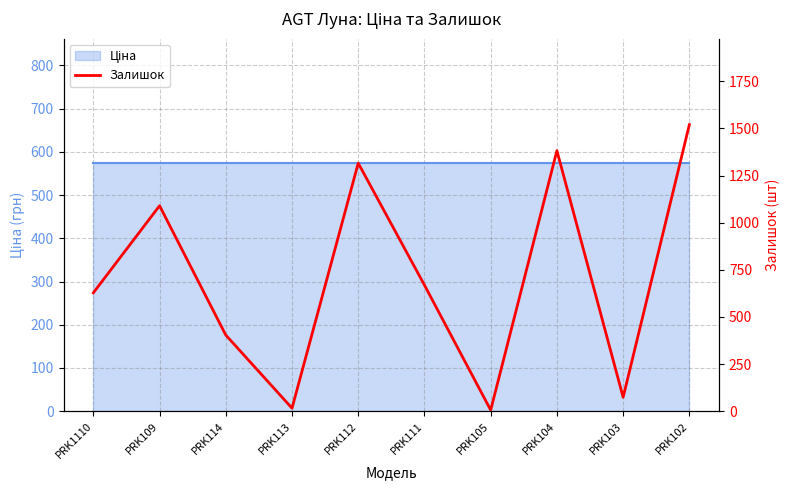

Rank the categories by value from highest to lowest.

PRK102, PRK104, PRK112, PRK109, PRK111, PRK1110, PRK114, PRK103, PRK113, PRK105